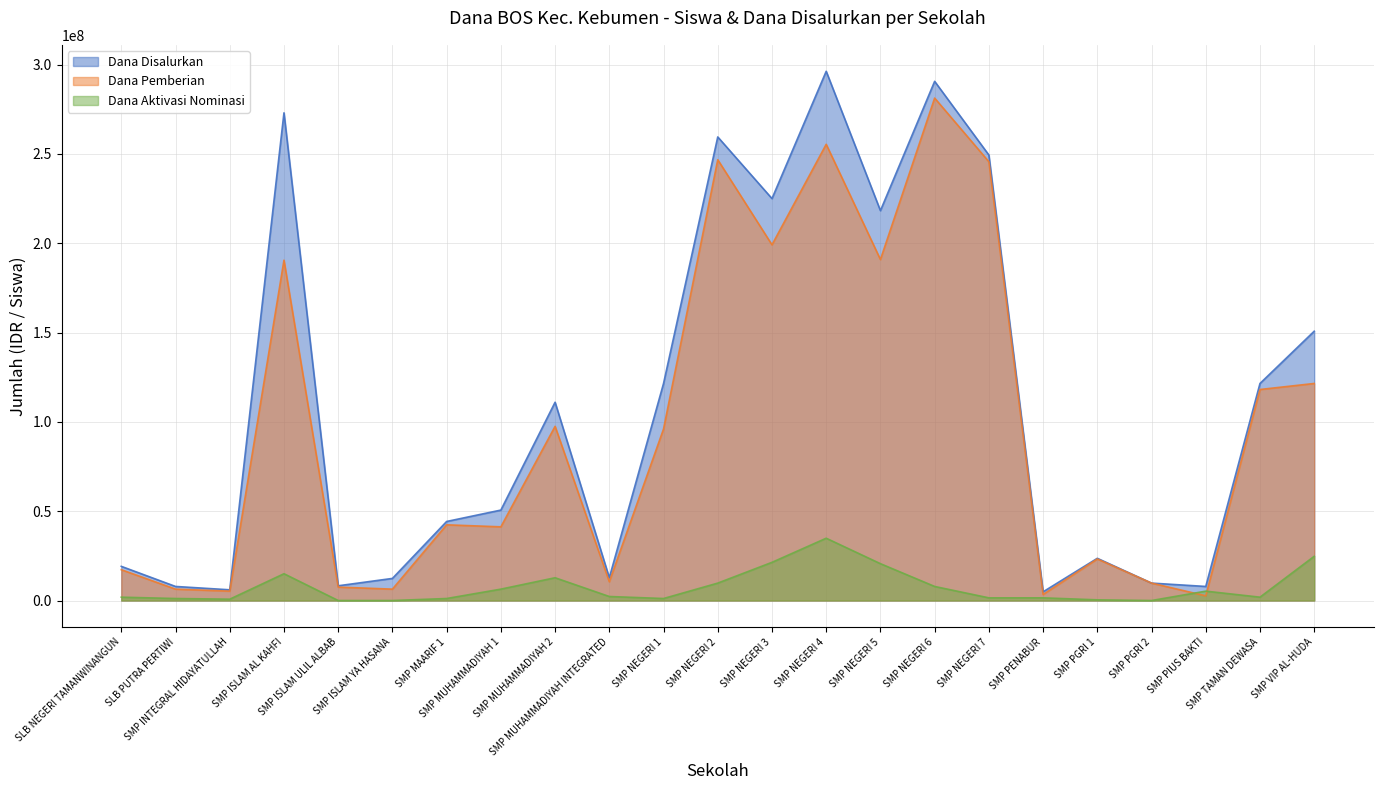

At which category is the sum across all series the highest?

SMP NEGERI 4